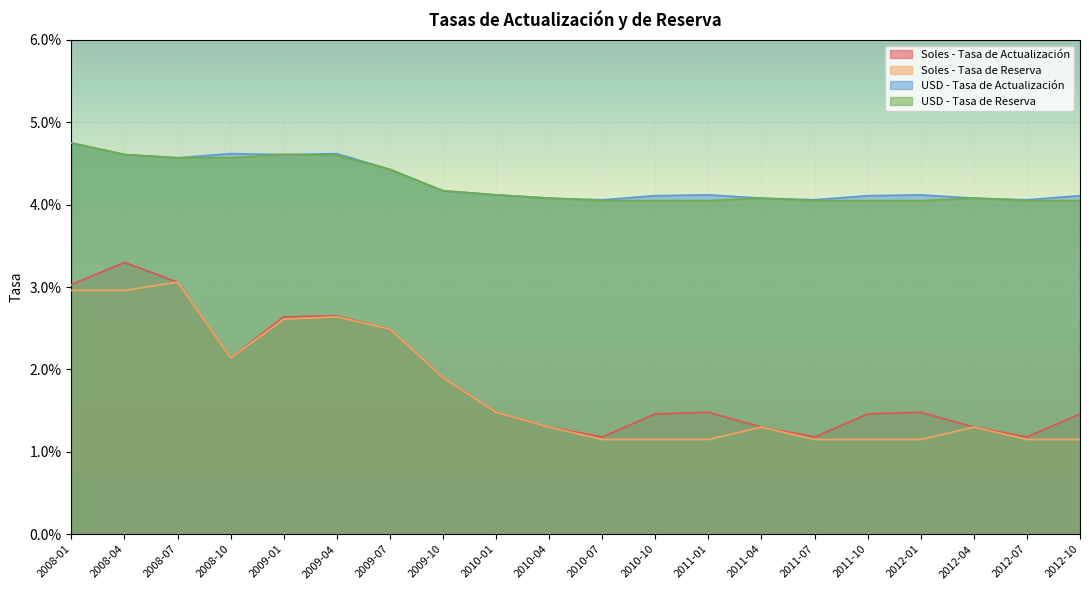

How many data points does each series have?

20